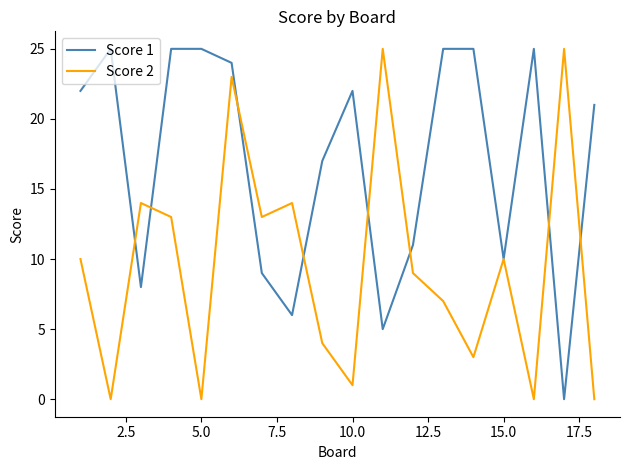

What is the greatest value displayed?

25